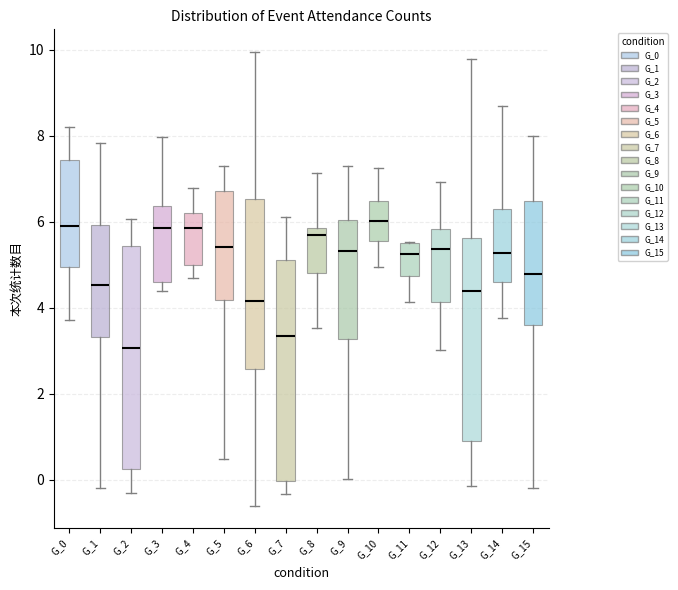

Where is the upper edge of the box for G_11 on the y-axis? The values are not printed on the chart, so give them approximately, as read against the axis.

5.4